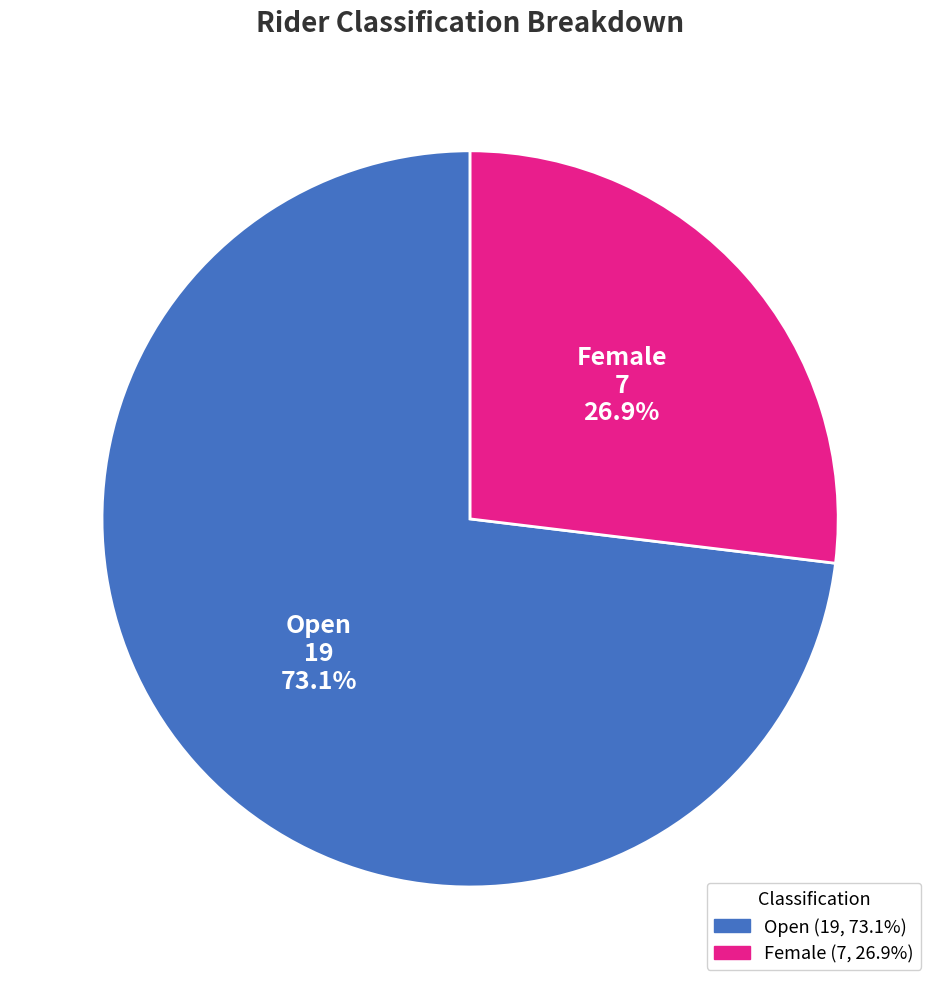

Which has a higher value, Female or Open?

Open